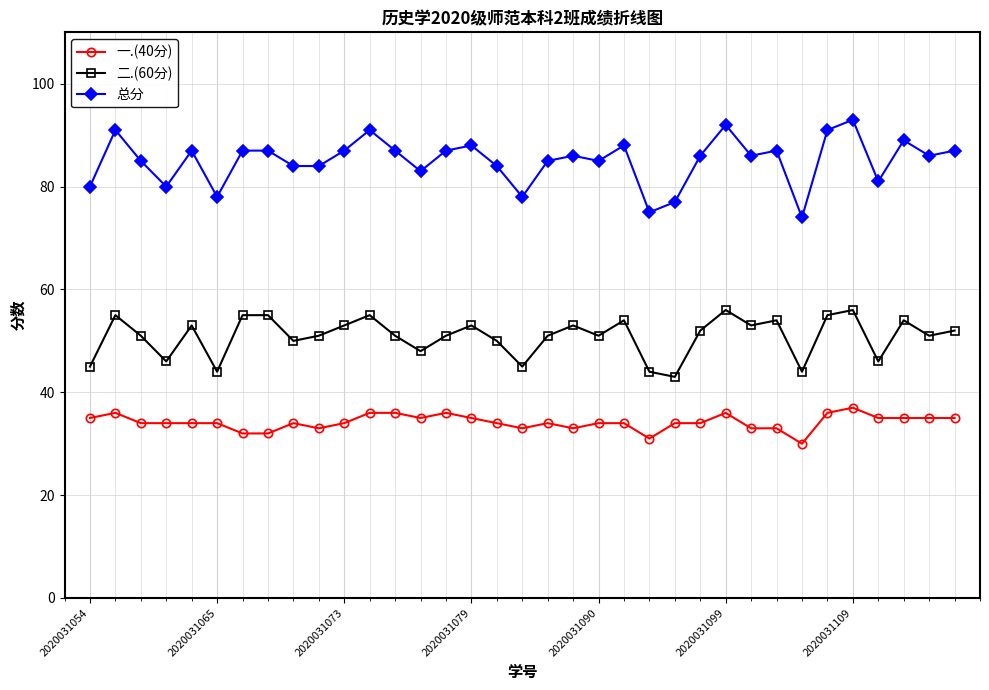

What is the difference between the maximum and minimum values in the 二.(60分) series?

13